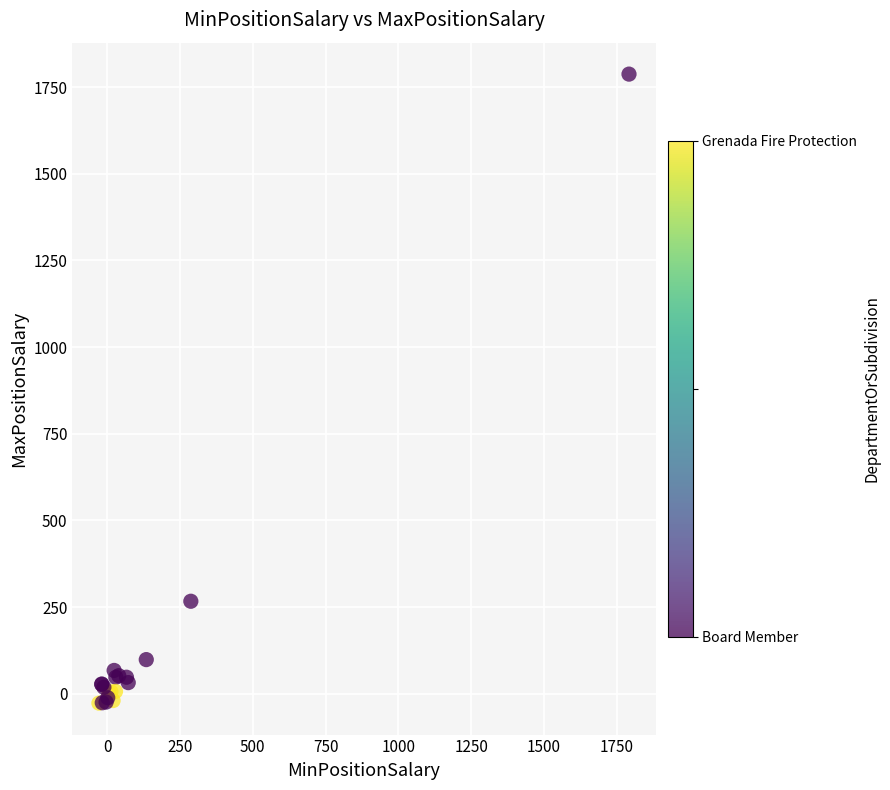

What Y value in the scatter plot is closest to 880?

266.7